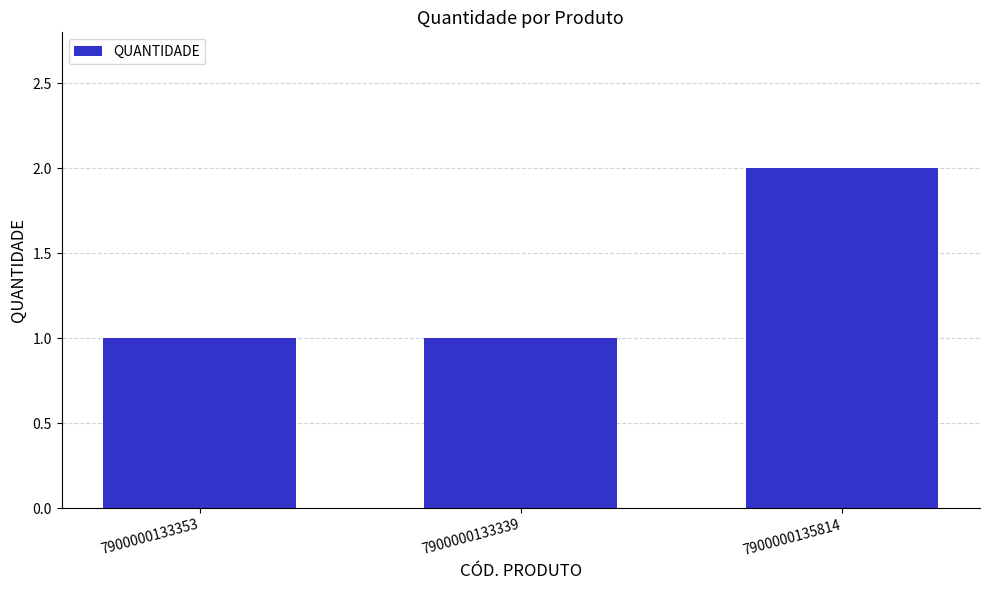

Reading left to right, what are all the values shown in this chart?

7900000133353=1	7900000133339=1	7900000135814=2